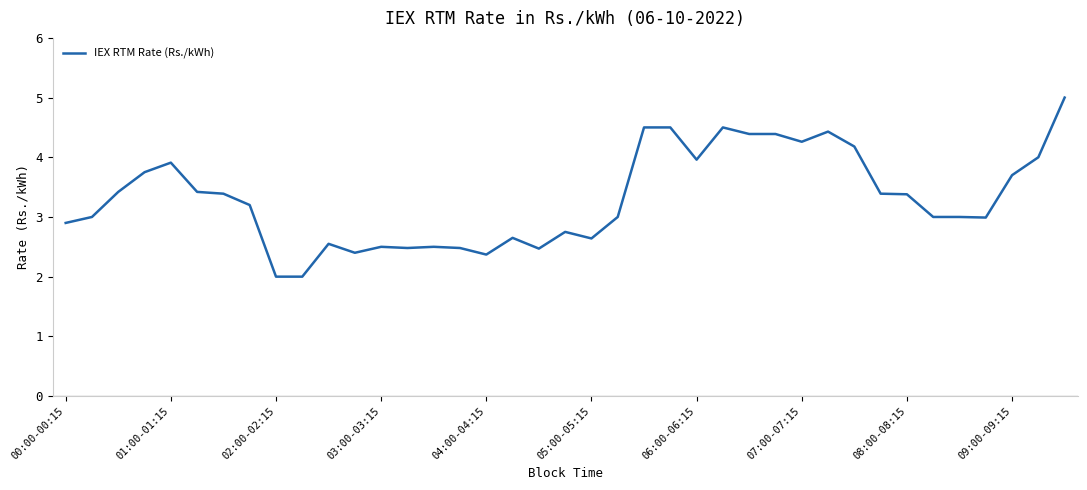

What is the smallest value displayed?

2.0